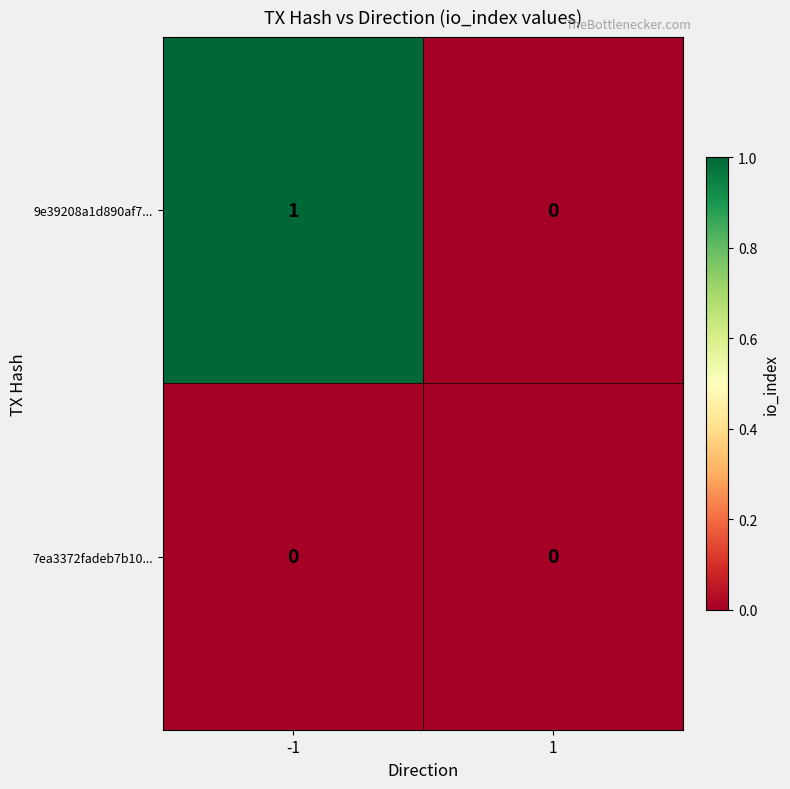

True or false: 9e39208a1d890af7... has a value of 1 at -1.

True